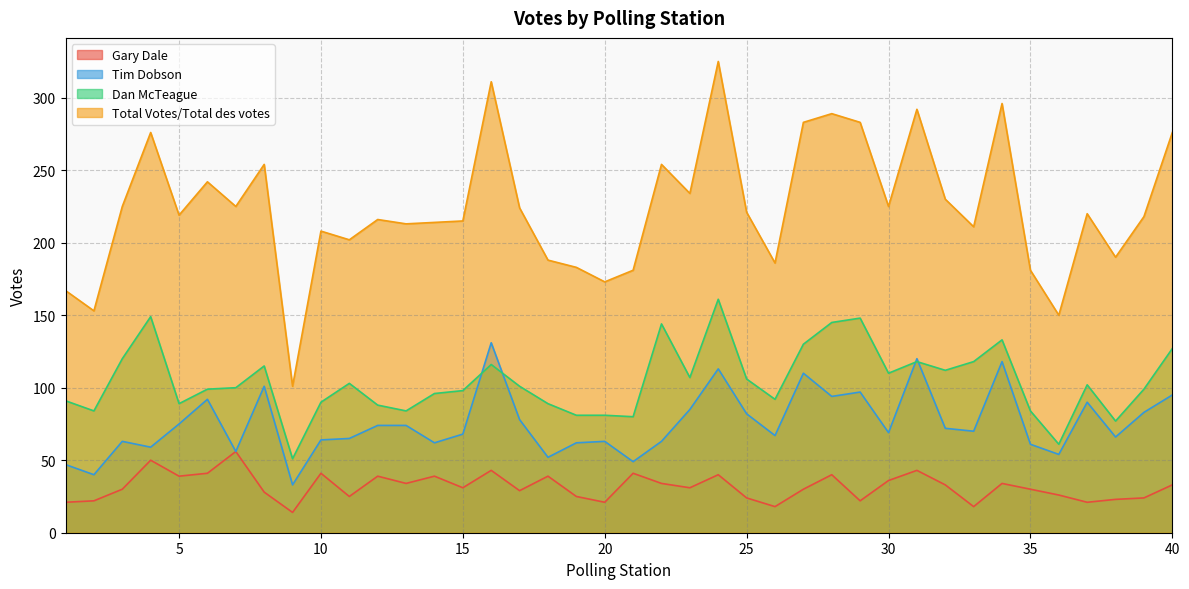

Between which two adjacent categories do Dan McTeague and Tim Dobson first intersect?

15 and 16